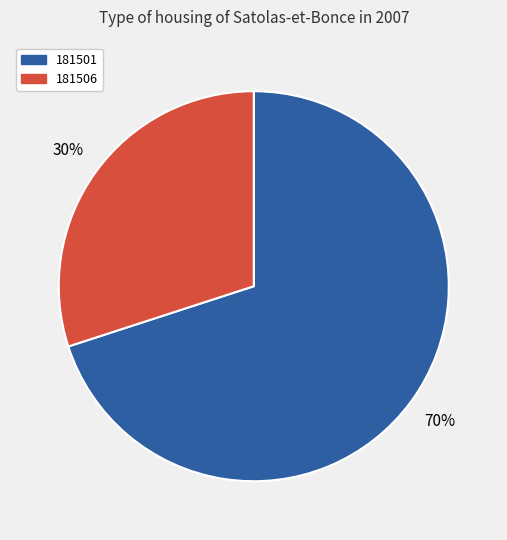

Rank the categories by value from highest to lowest.

181501, 181506